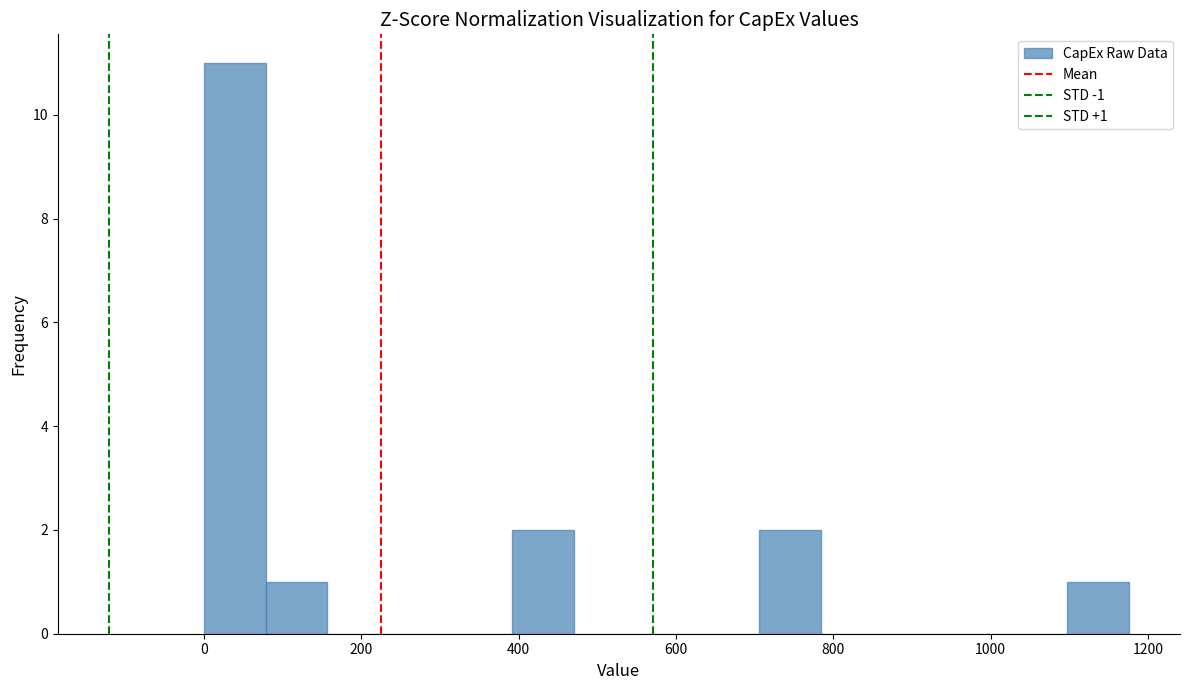

Read against the x-axis, roughly where is the centre of the tallest bar?

40